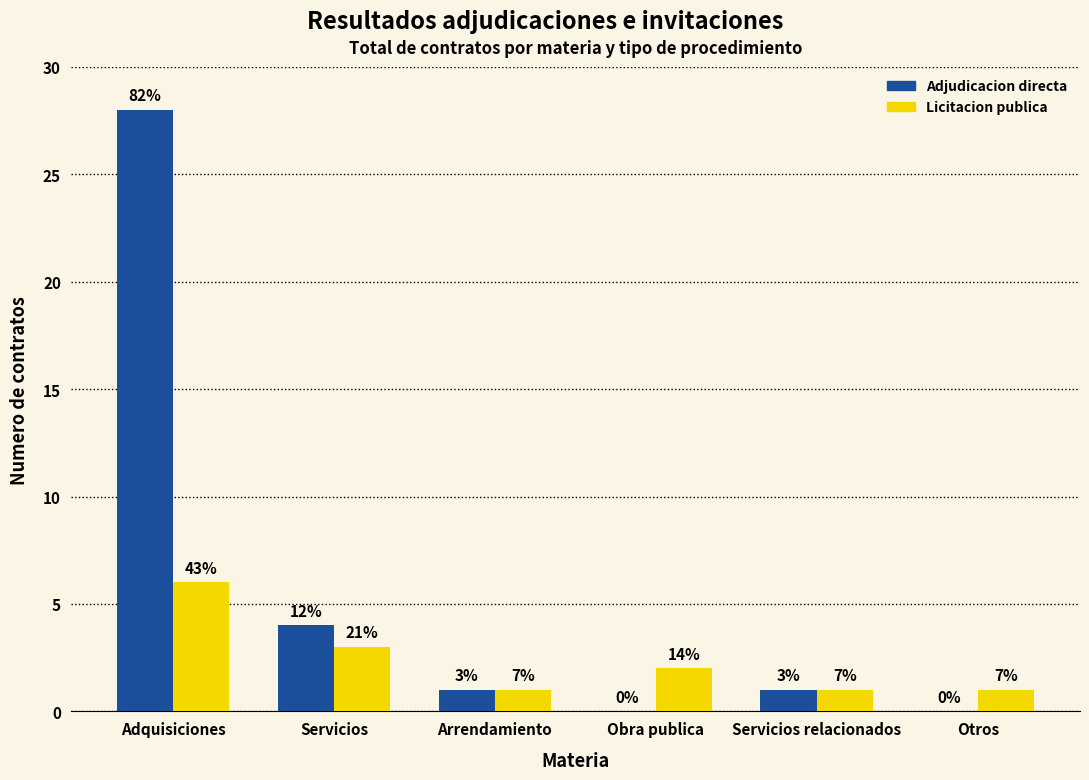

What are all the series names shown in the legend?

Adjudicacion directa, Licitacion publica